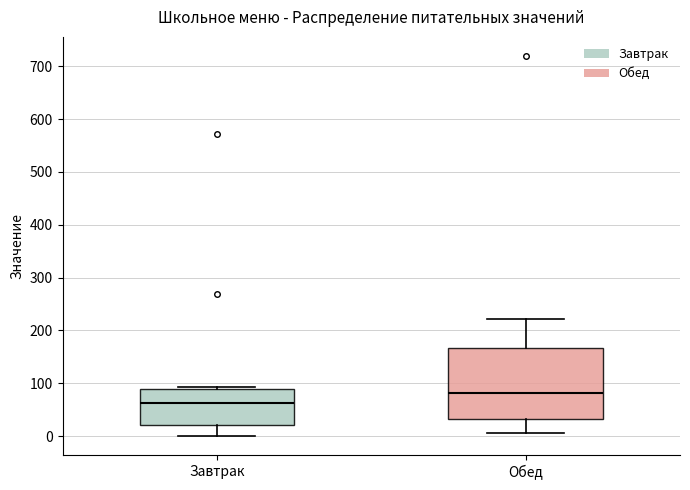

Reading left to right, transcribe this box plot: for each box, give where its median line is, the range the box spans, and where its two whiskers end, as read against the y-axis. The values are not printed on the chart, so give them approximately, as read against the axis.

Завтрак: median 60, box 20 to 90, whiskers 0 to 90 (just above the box's upper edge)
Обед: median 80, box 30 to 170, whiskers 10 to 220